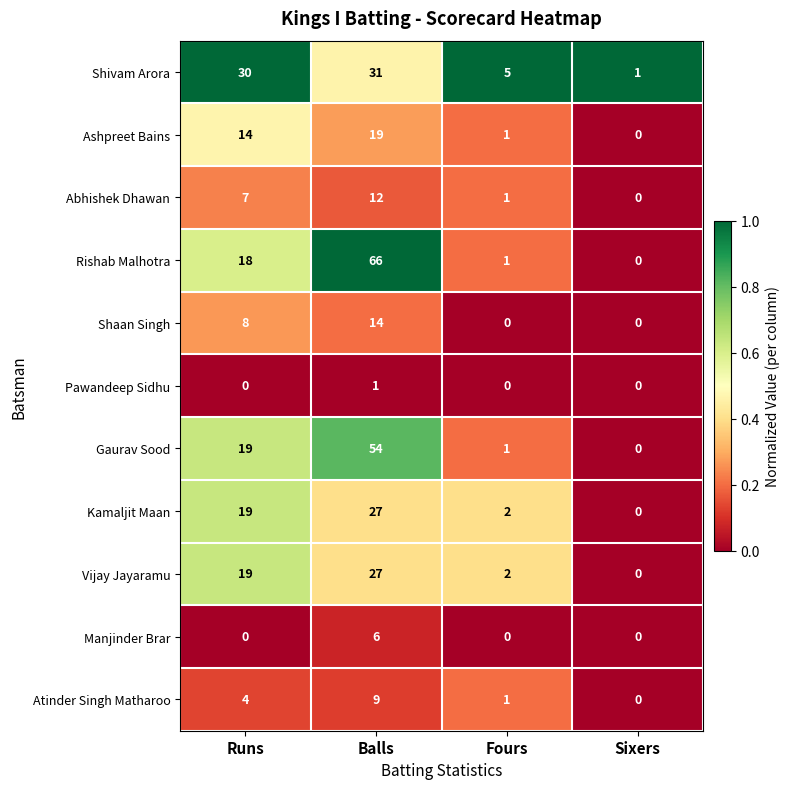

What is the difference between the Atinder Singh Matharoo values at Fours and Balls?

8